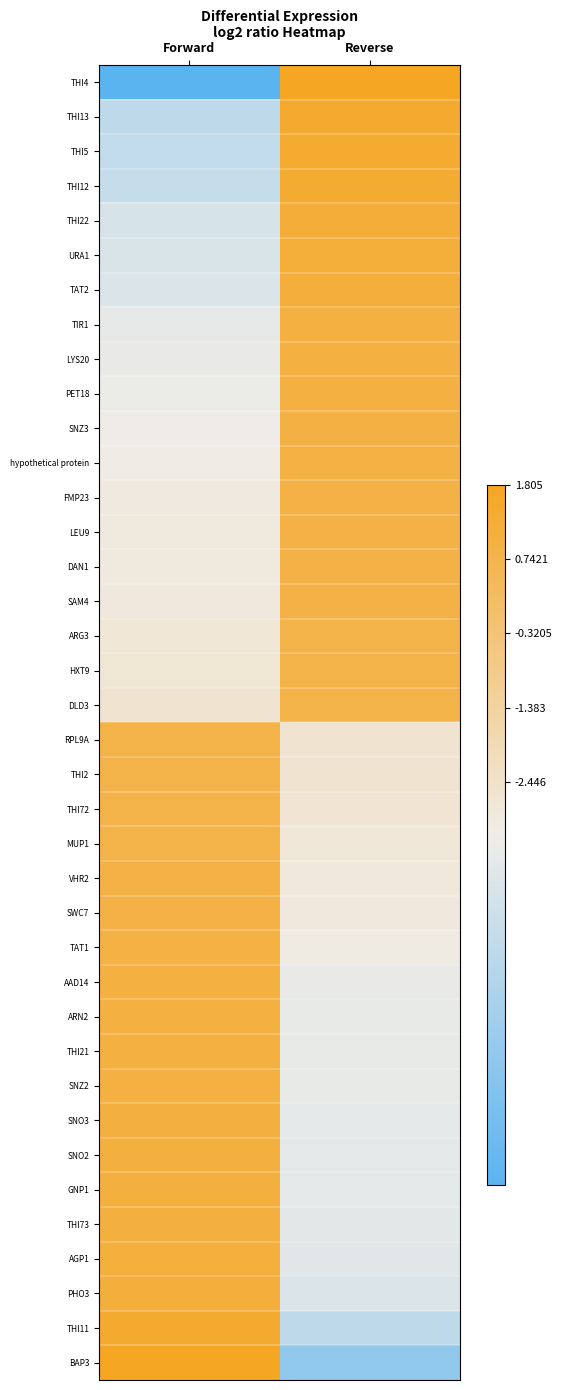

At which category is the sum across all series the highest?

Reverse